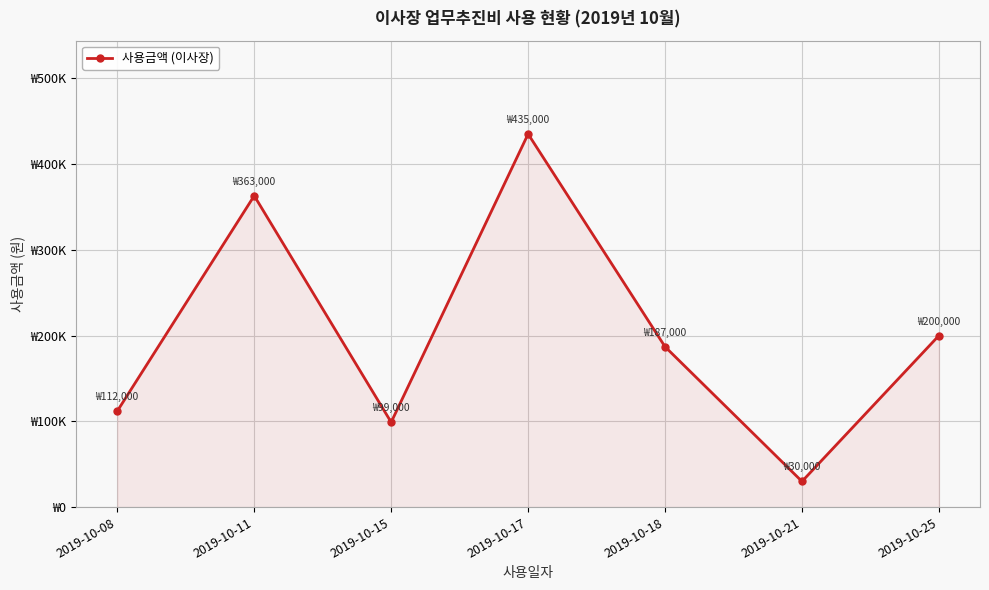

What is the value of the 2nd point from the left?

363000